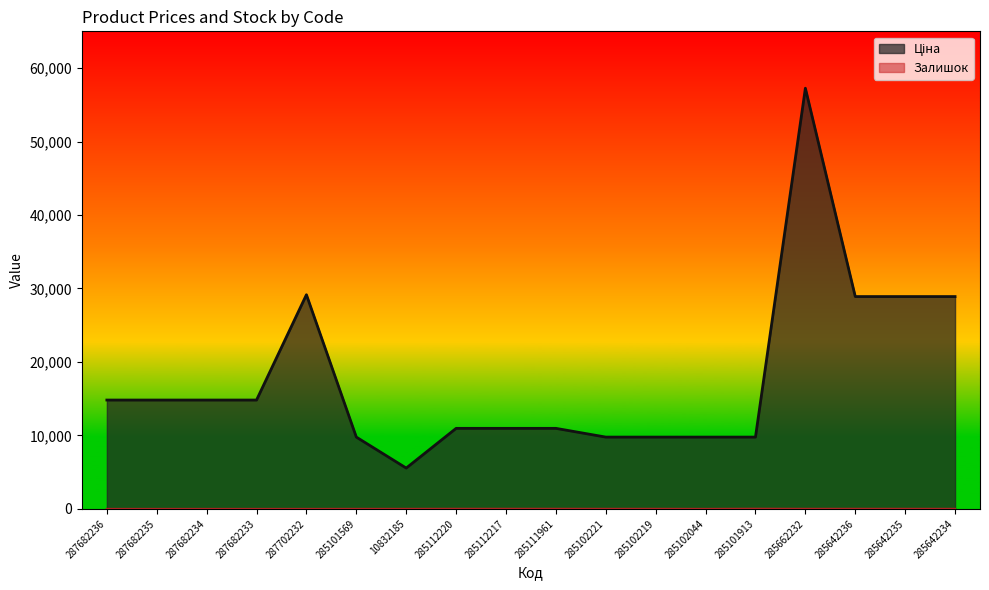

At which category does Ціна reach its first local peak?

287702232